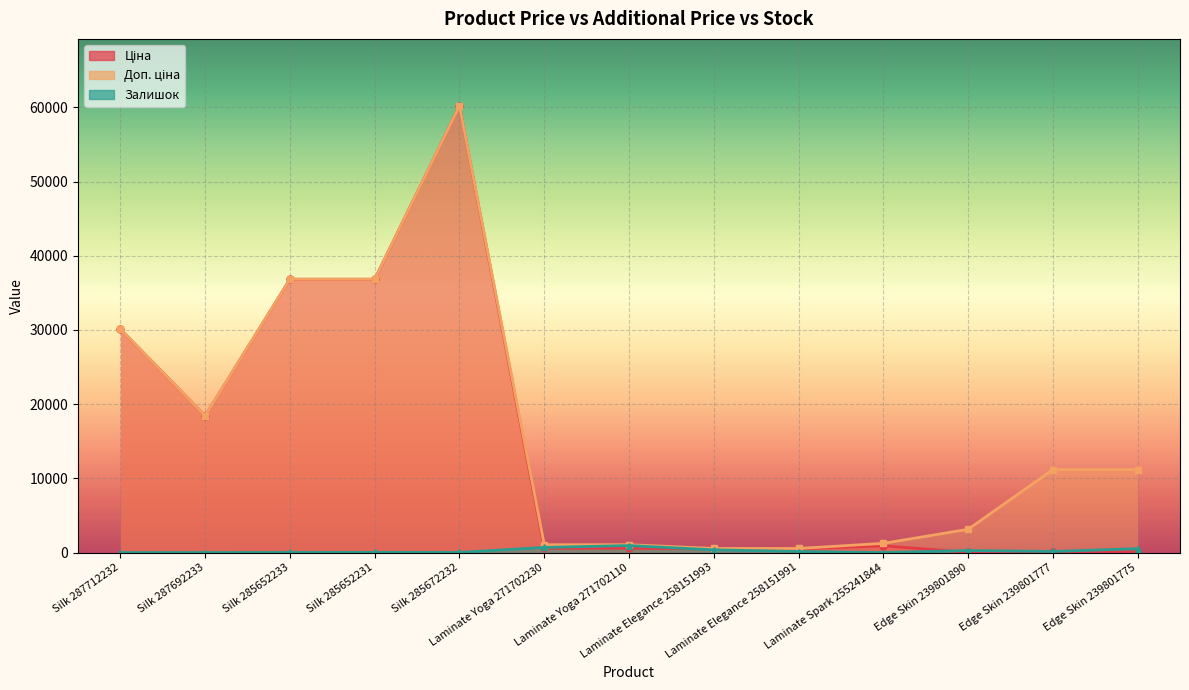

How many lines are shown in the chart?

3